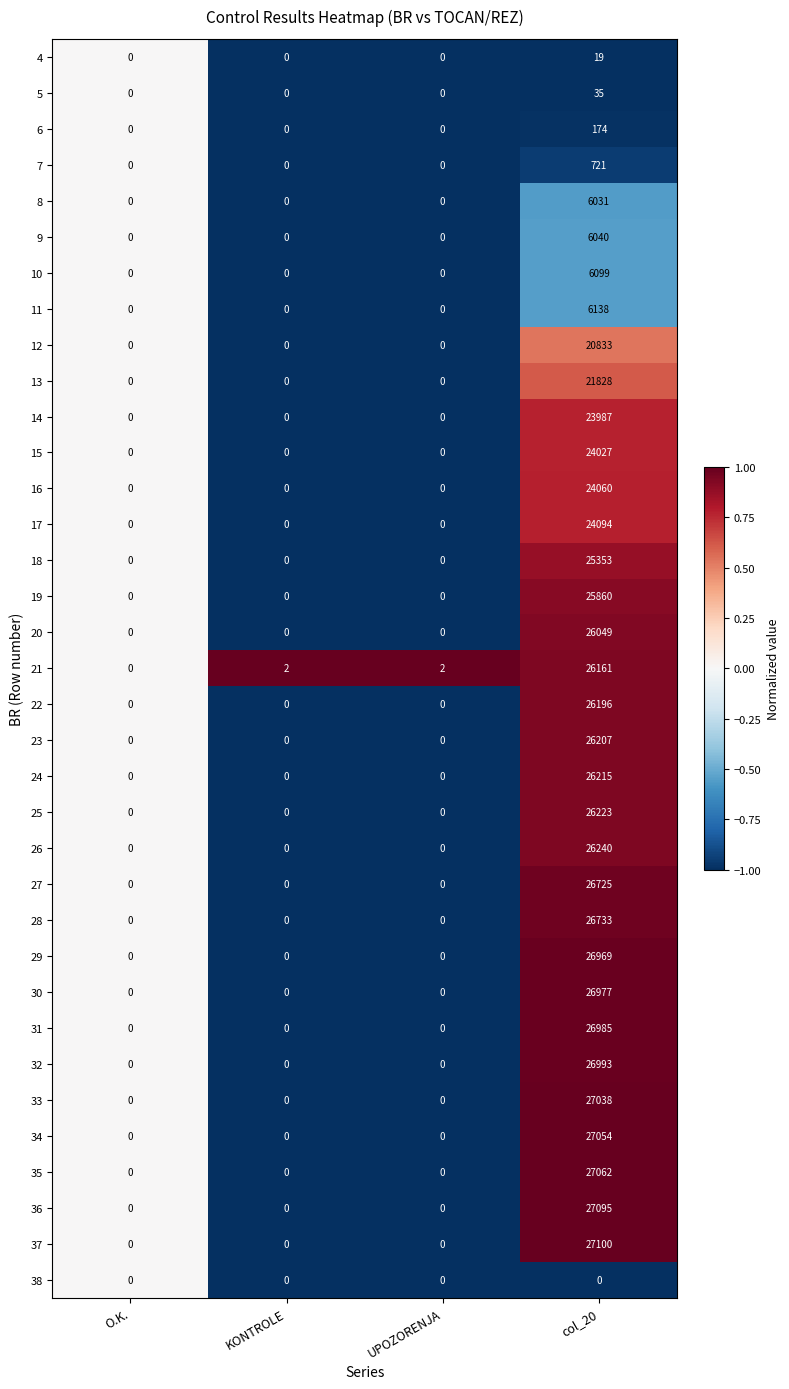

What is the smallest value displayed?

0